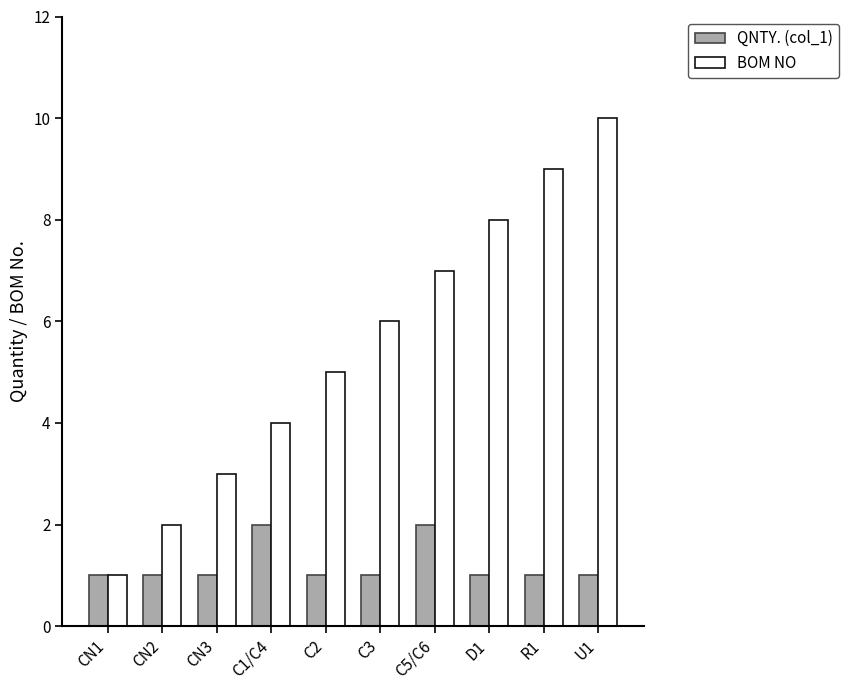

Which label corresponds to the largest value in the chart?

U1